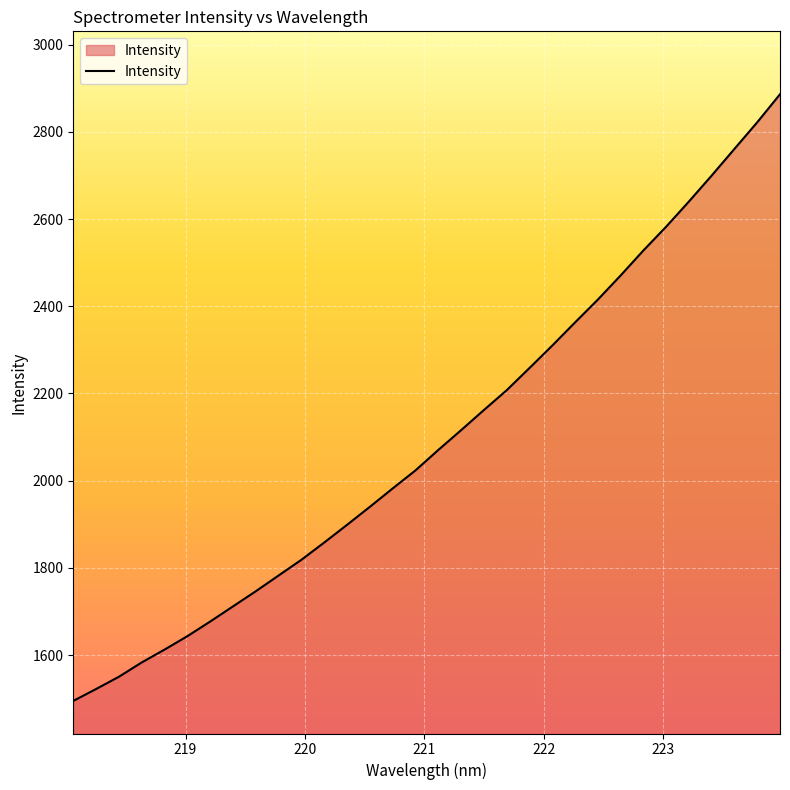

What is the maximum value shown in the chart?

2886.2